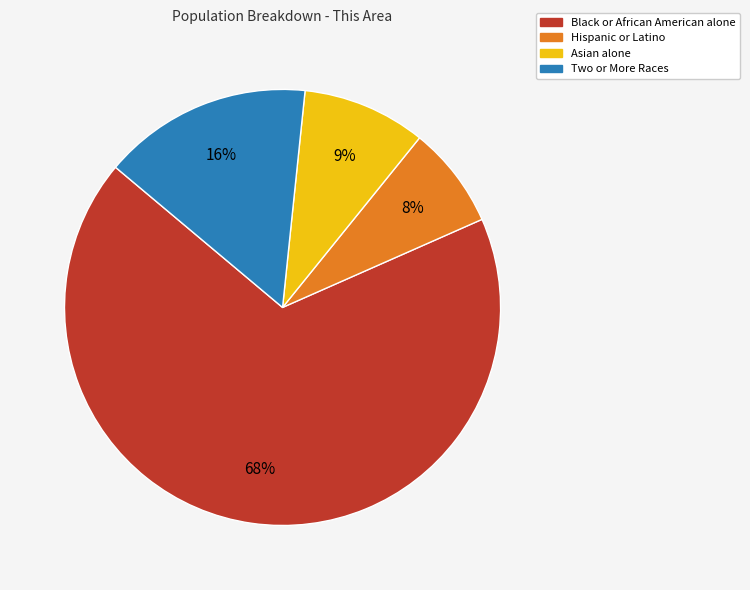

Is Two or More Races the majority of the pie?

No